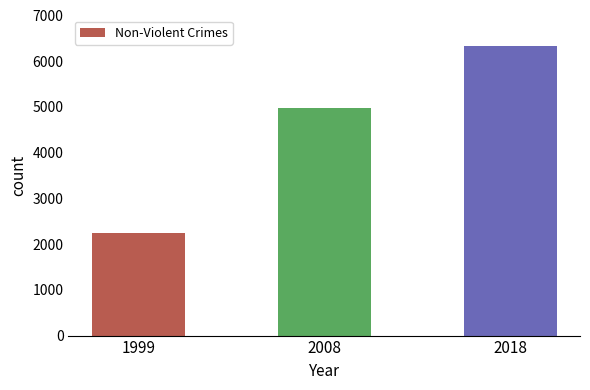

Which has a higher value, 2018 or 1999?

2018